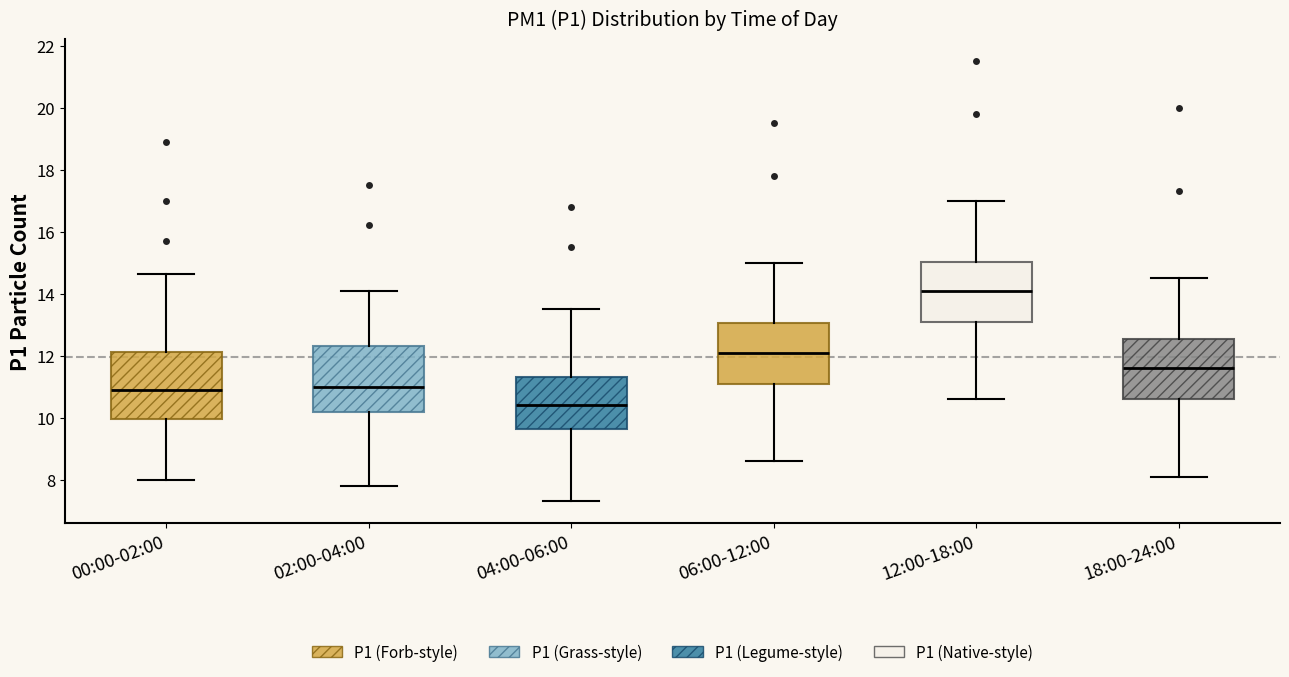

Reading left to right, transcribe this box plot: for each box, give where its median line is, the range the box spans, and where its two whiskers end, as read against the y-axis. The values are not printed on the chart, so give them approximately, as read against the axis.

00:00-02:00: median 11.0, box 10.0 to 12.2, whiskers 8.0 to 14.6
02:00-04:00: median 11.0, box 10.2 to 12.4, whiskers 7.8 to 14.2
04:00-06:00: median 10.4, box 9.6 to 11.4, whiskers 7.4 to 13.6
06:00-12:00: median 12.2, box 11.2 to 13.0, whiskers 8.6 to 15.0
12:00-18:00: median 14.2, box 13.0 to 15.0, whiskers 10.6 to 17.0
18:00-24:00: median 11.6, box 10.6 to 12.6, whiskers 8.2 to 14.6